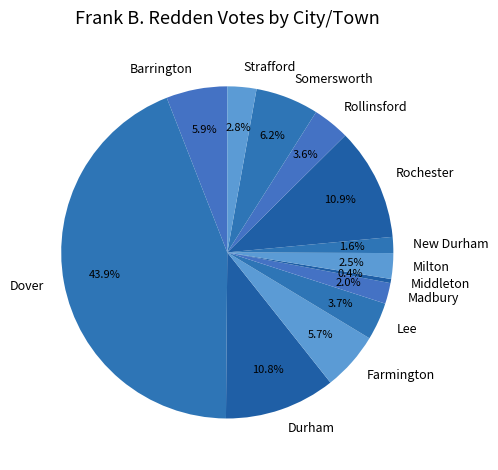

What percentage is the Rollinsford slice, to the nearest percent?

4%